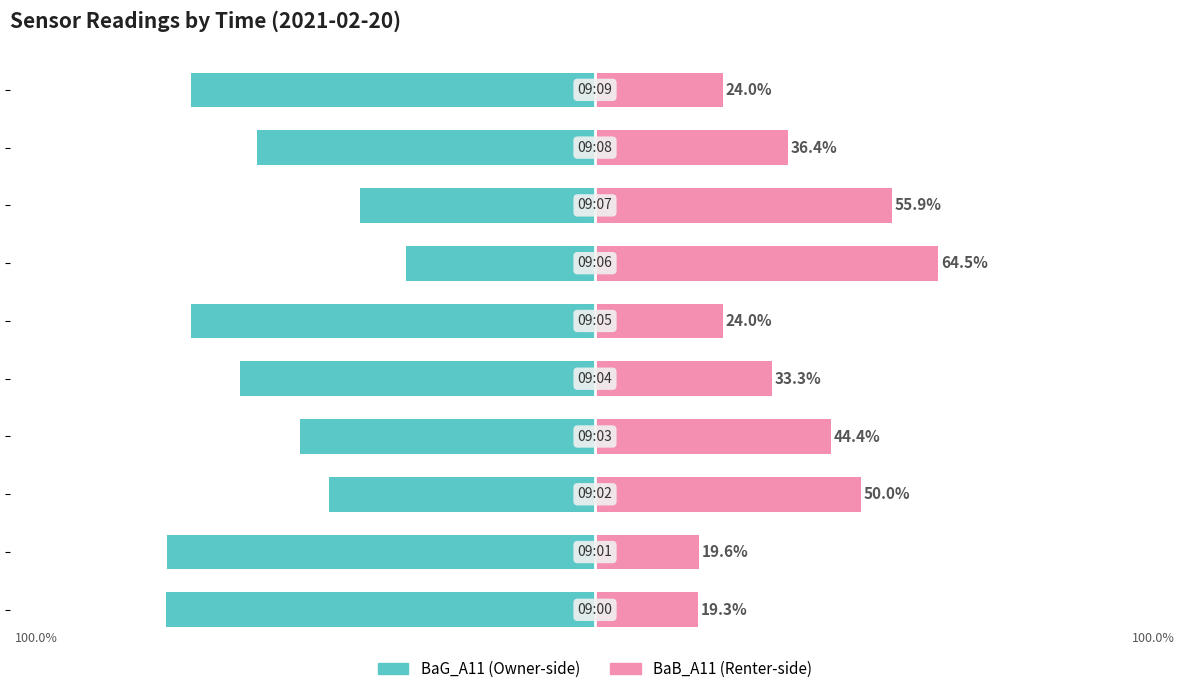

Reading left to right, list all the values displayed in this chart.

BaG_A11 (left): 0=-80.7	1=-80.4	2=-50.0	3=-55.6	4=-66.7	5=-76.0	6=-35.5	7=-44.1	8=-63.6	9=-76.0
BaB_A11 (right): 0=19.3	1=19.6	2=50.0	3=44.4	4=33.3	5=24.0	6=64.5	7=55.9	8=36.4	9=24.0